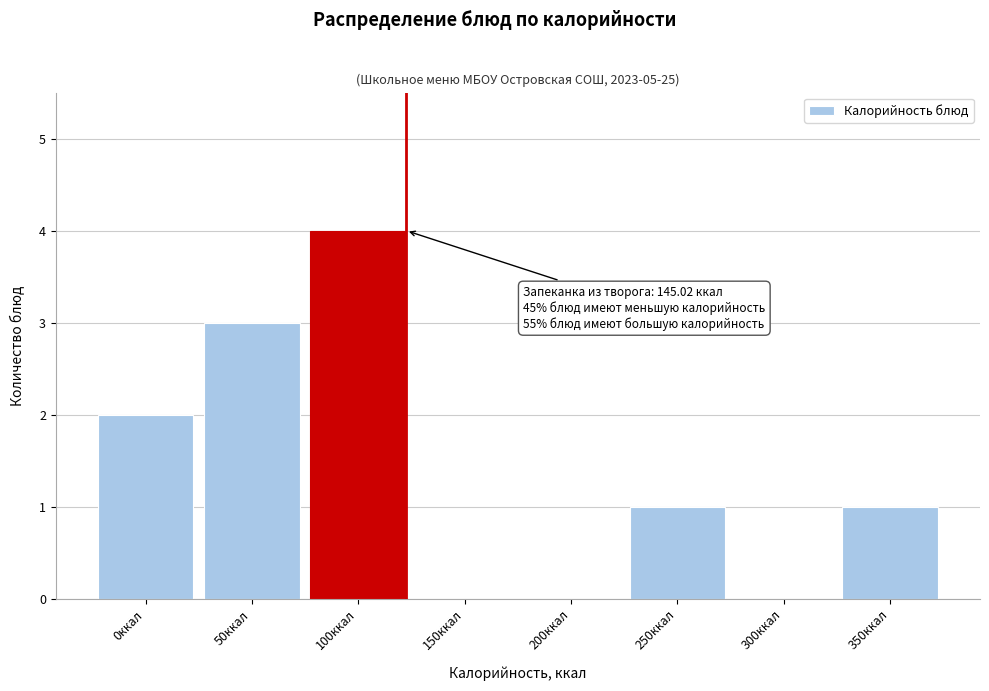

Reading left to right, extract all data points from this chart.

0ккал=2	50ккал=3	100ккал=4	150ккал=0	200ккал=0	250ккал=1	300ккал=0	350ккал=1